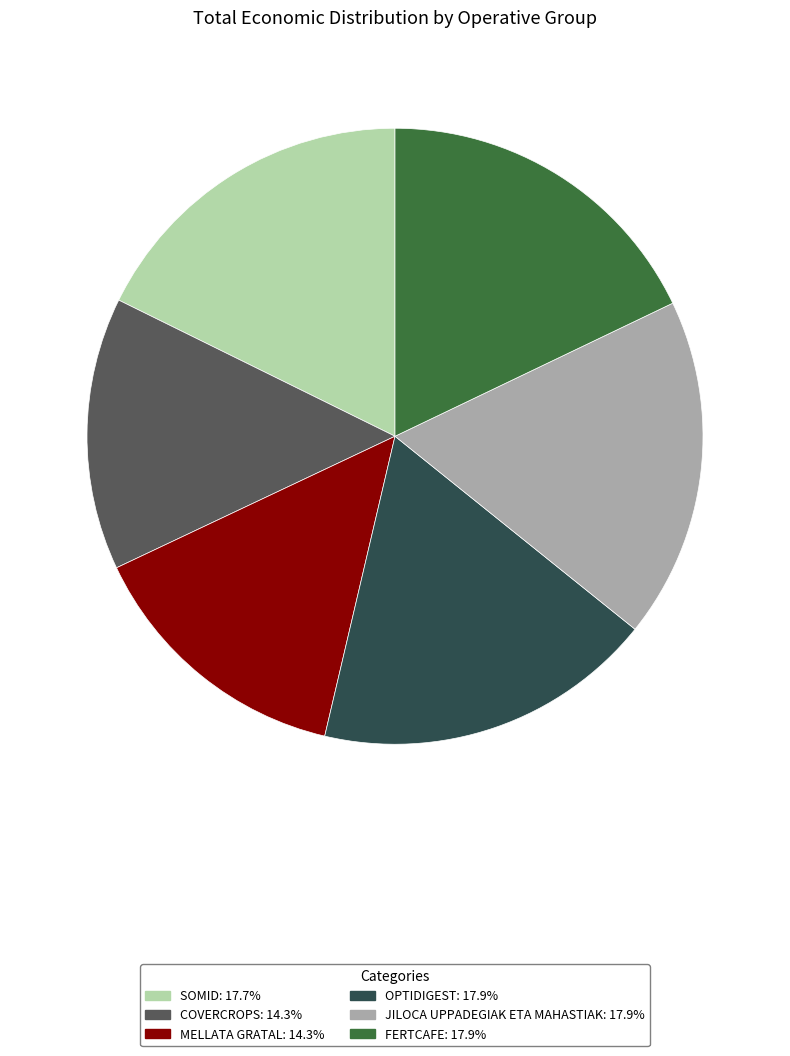

How many segments does this pie chart have?

6